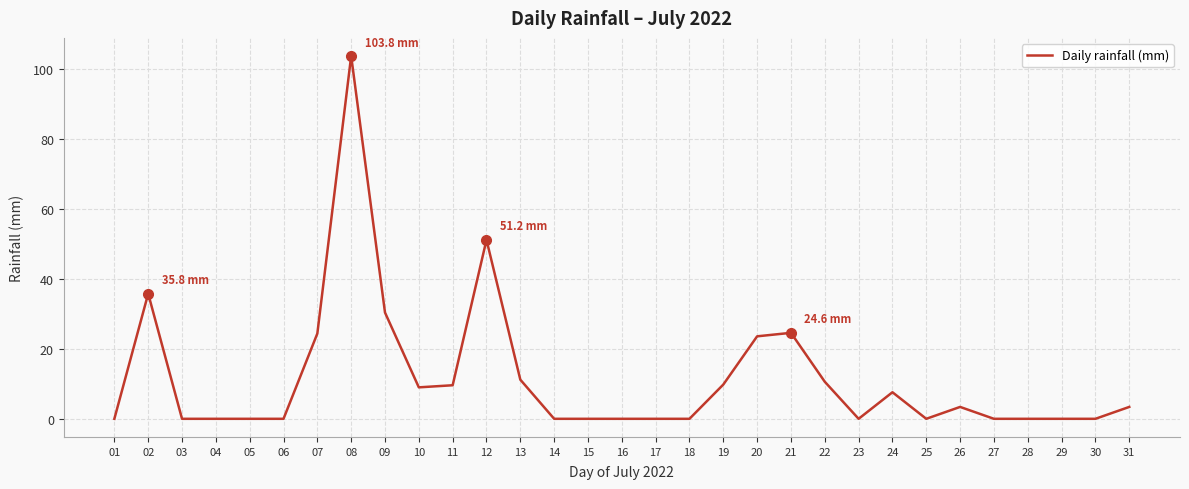

At which category does the data reach its first local peak?

02